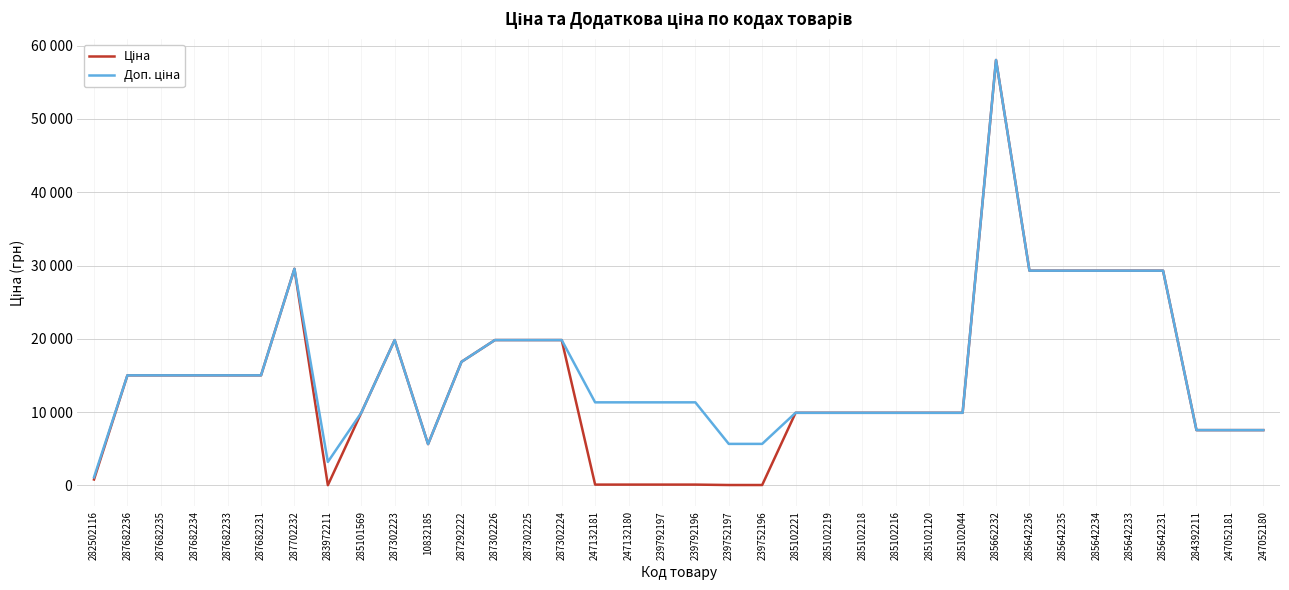

Reading left to right, transcribe all the data shown in this chart.

Ціна: 282502116=813.0	287682236=15019.2	287682235=15019.2	287682234=15019.2	287682233=15019.2	287682231=15019.2	287702232=29548.9	283972211=32.0	285101569=9908.5	287302223=19831.1	10832185=5636.0	287292222=16863.2	287302226=19831.1	287302225=19831.1	287302224=19831.1	247132181=113.3	247132180=113.3	239792197=113.3	239792196=113.3	239752197=56.7	239752196=56.7	285102221=9908.5	285102219=9908.5	285102218=9908.5	285102216=9908.5	285102120=9908.5	285102044=9908.5	285662232=58037.0	285642236=29294.9	285642235=29294.9	285642234=29294.9	285642233=29294.9	285642231=29294.9	284392211=7545.9	247052181=7545.9	247052180=7545.9
Доп. ціна: 282502116=1101.8	287682236=15019.2	287682235=15019.2	287682234=15019.2	287682233=15019.2	287682231=15019.2	287702232=29548.9	283972211=3205.0	285101569=9908.5	287302223=19831.1	10832185=5636.0	287292222=16863.2	287302226=19831.1	287302225=19831.1	287302224=19831.1	247132181=11334.0	247132180=11334.0	239792197=11334.0	239792196=11334.0	239752197=5667.0	239752196=5667.0	285102221=9908.5	285102219=9908.5	285102218=9908.5	285102216=9908.5	285102120=9908.5	285102044=9908.5	285662232=58037.0	285642236=29294.9	285642235=29294.9	285642234=29294.9	285642233=29294.9	285642231=29294.9	284392211=7545.9	247052181=7545.9	247052180=7545.9